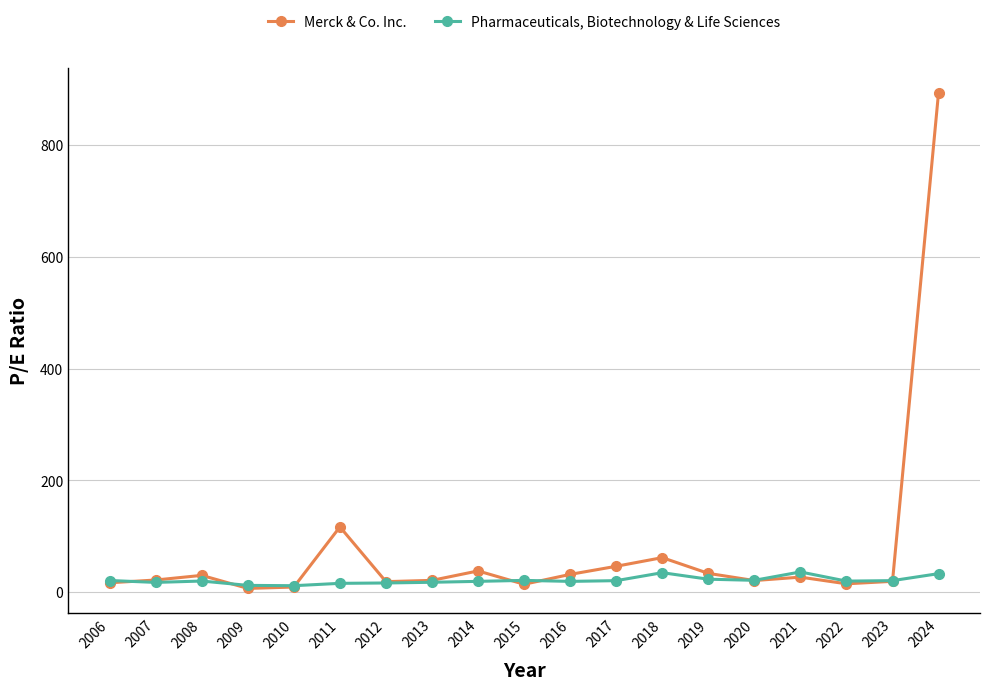

Which series has the largest range (max minus min)?

Merck & Co. Inc.